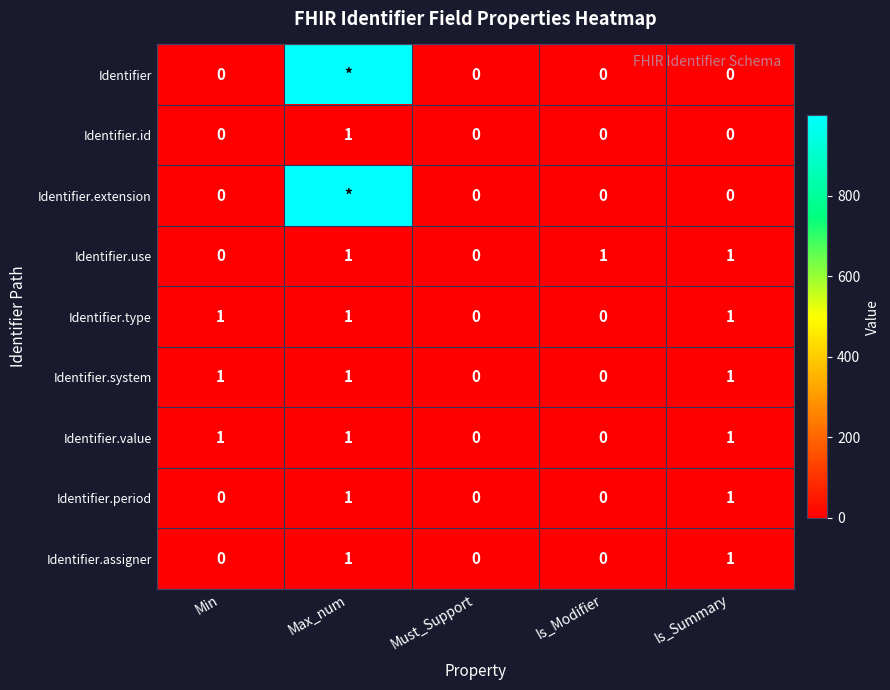

How many Identifier.assigner values are between 0 and 1?

5